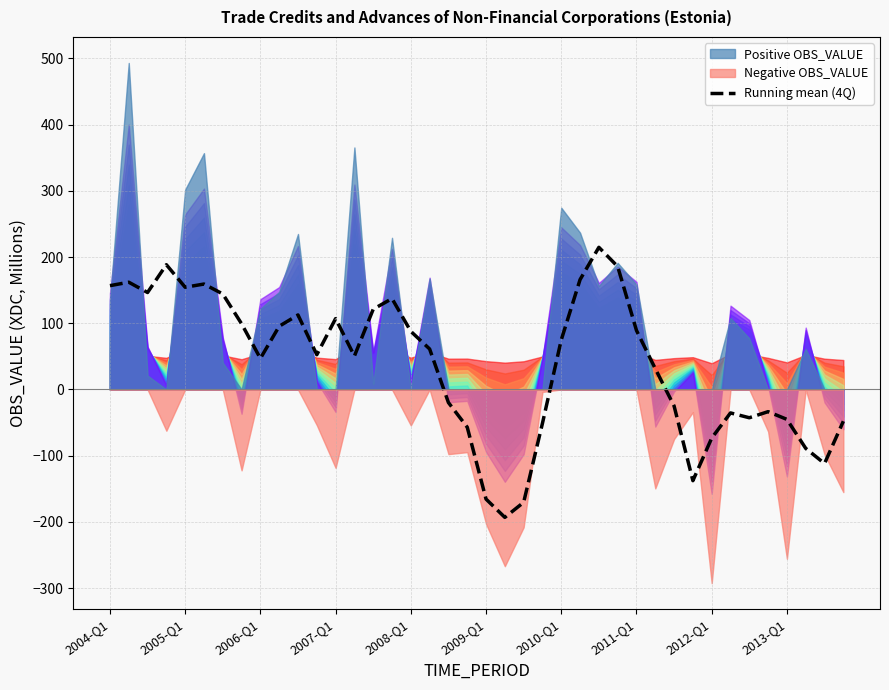

The value of Running mean (4Q) at 2006-Q1 is 46.9. True or false?

True